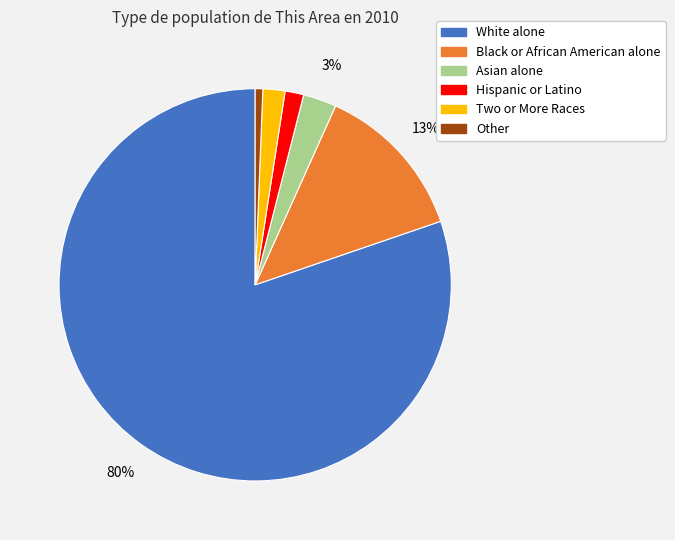

To the nearest percent, what is the difference between the Two or More Races and Asian alone slice percentages?

1%